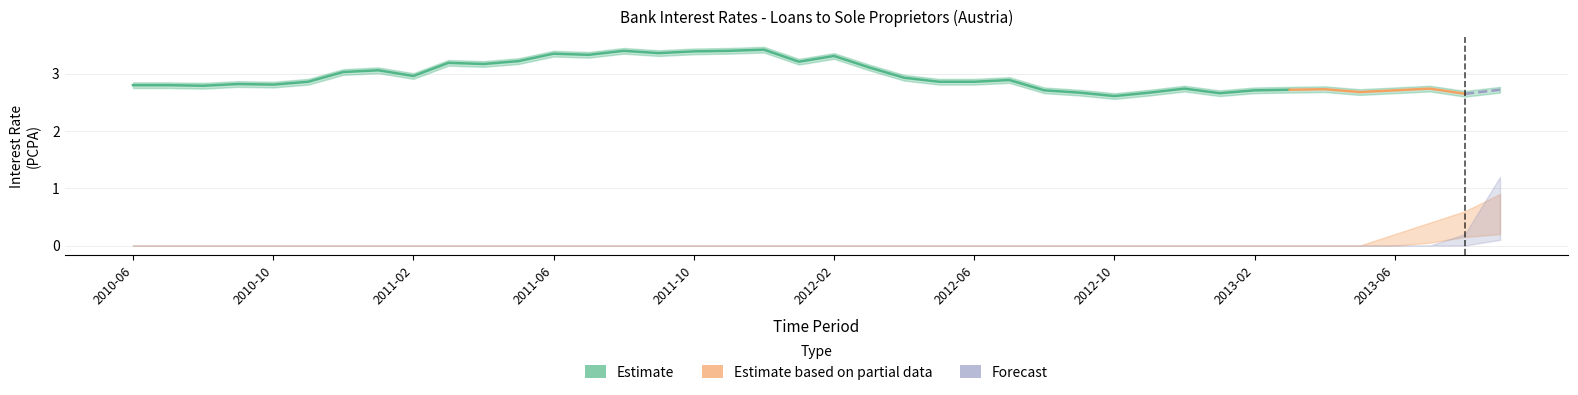

How many lines are shown in the chart?

3